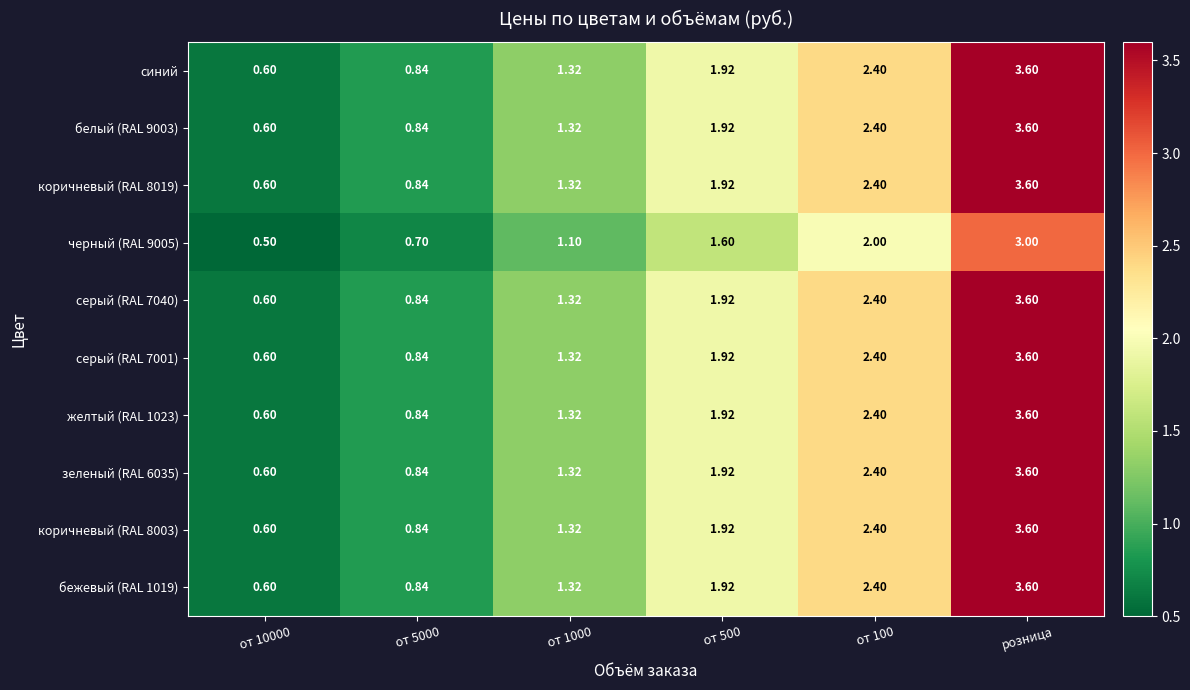

Which label corresponds to the largest value in the chart?

розница